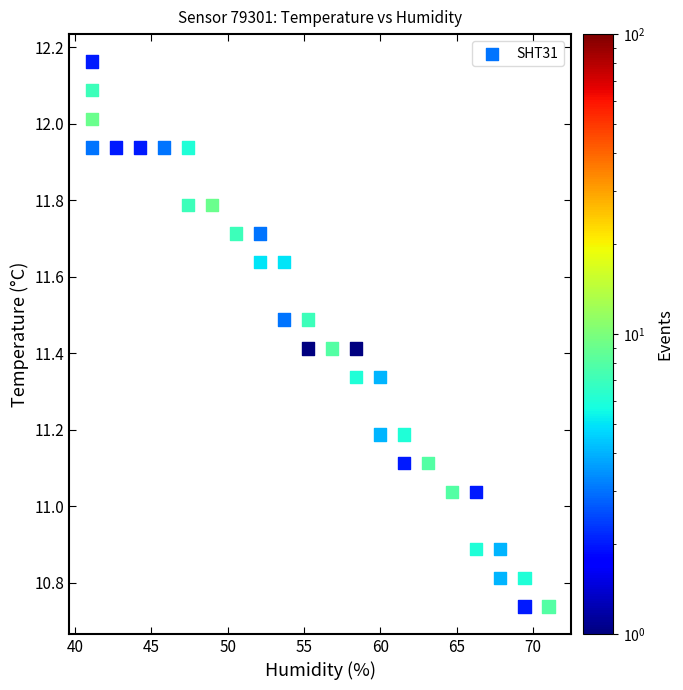

What is the range of Y values (max minus min)?

1.4